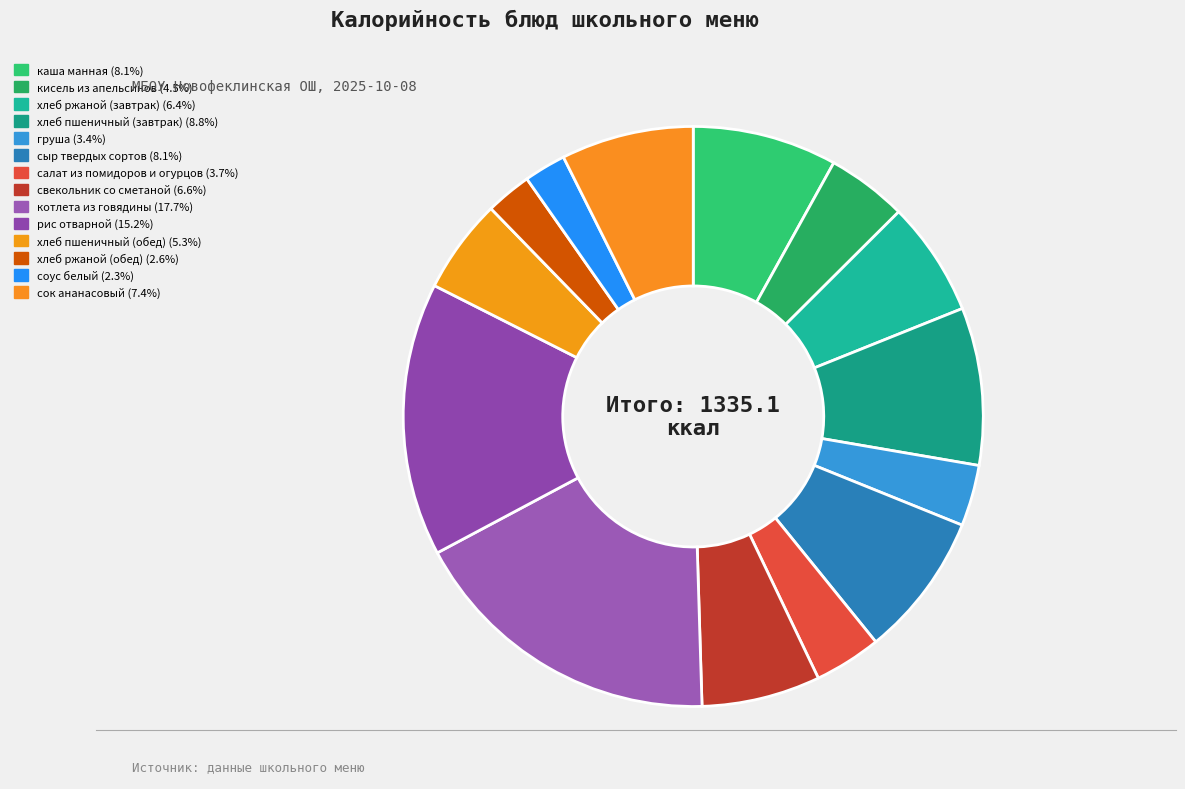

The салат из помидоров и огурцов slice represents 4% of the pie. True or false?

True